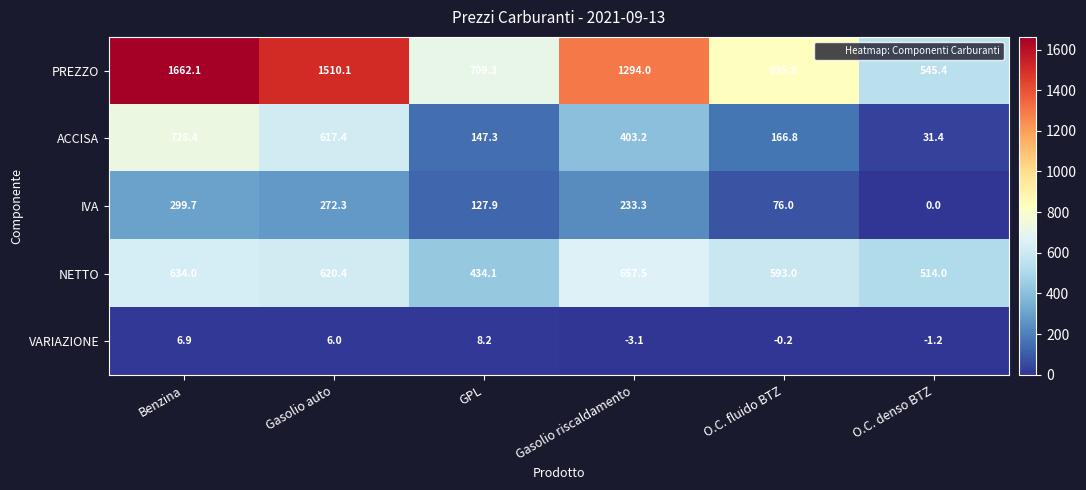

Where does the VARIAZIONE series first go above 6?

Benzina